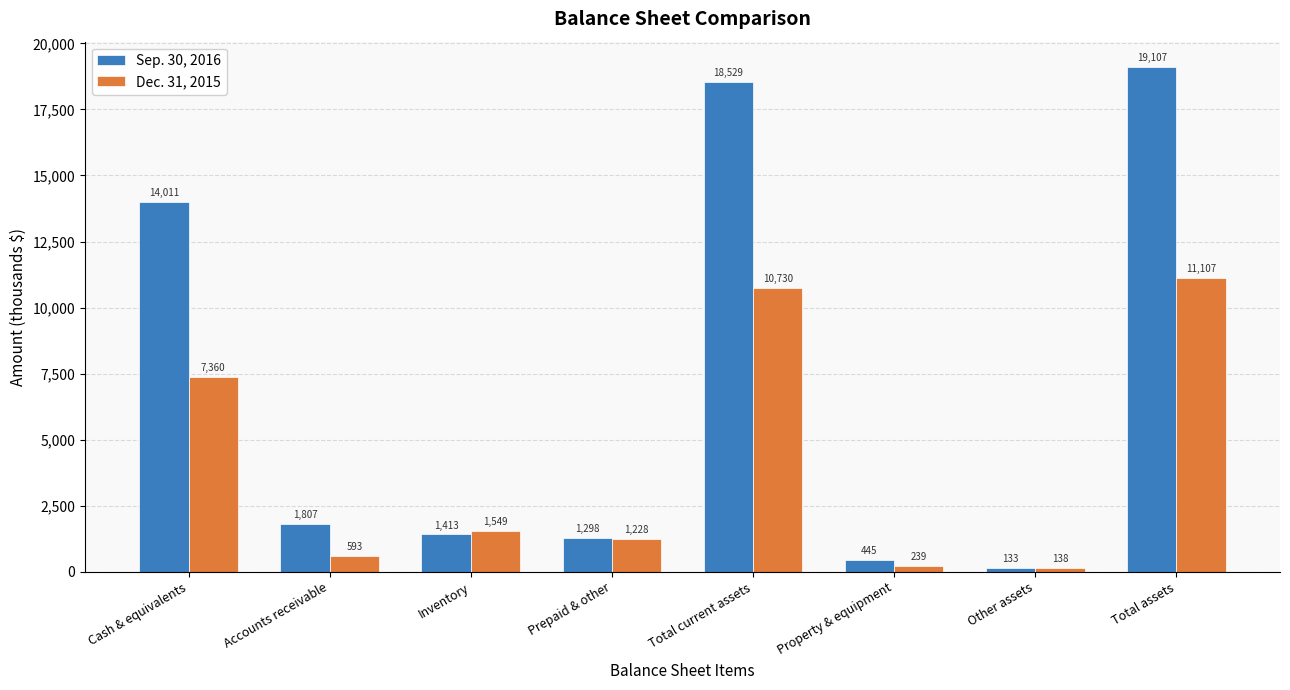

The Sep. 30, 2016 series shows 3037 at Accounts receivable. True or false?

False